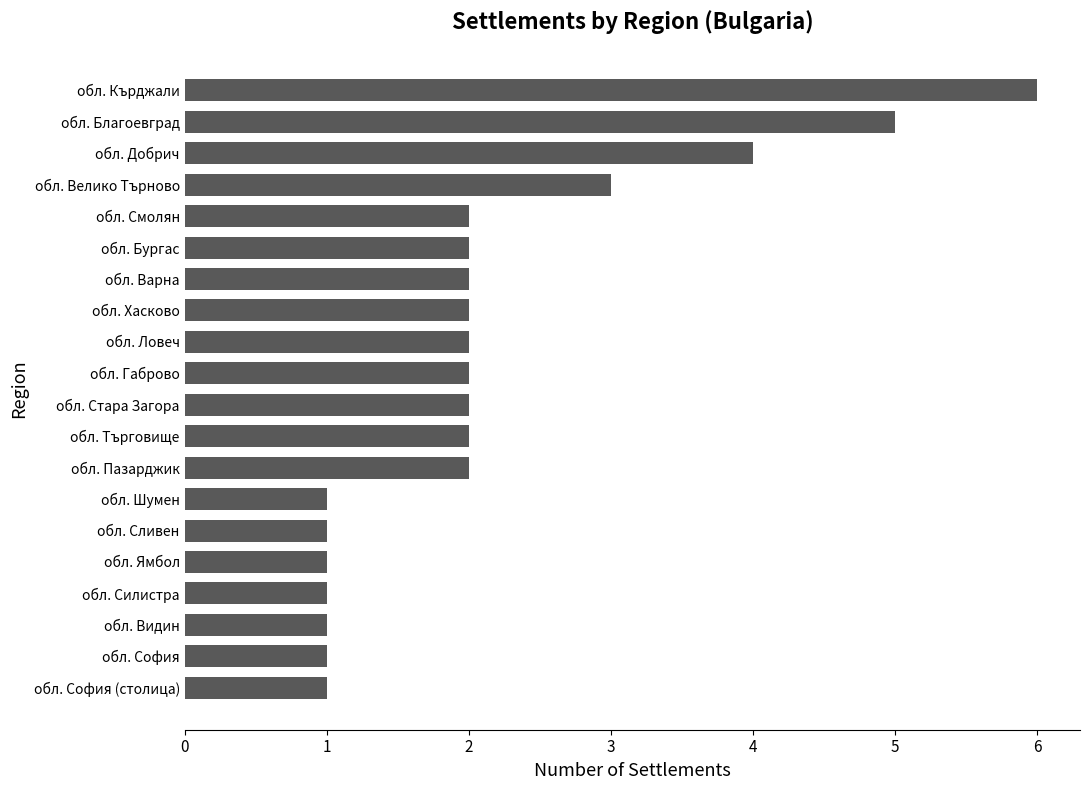

What is the label of the 11th bar from the bottom?

обл. Габрово